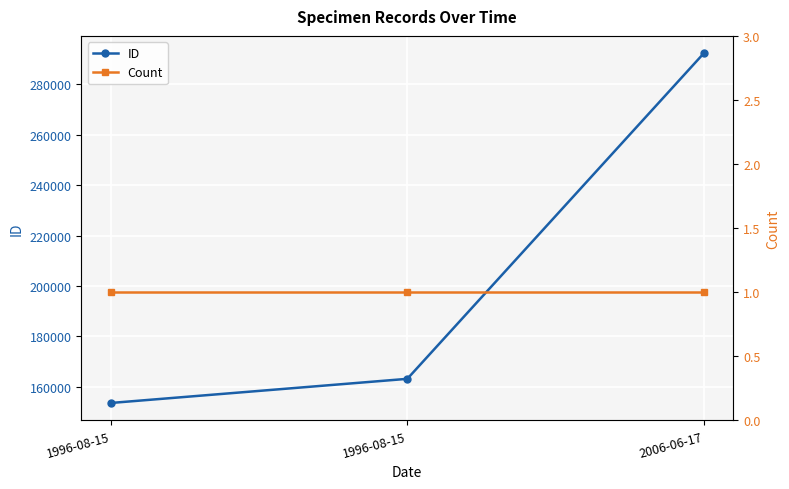

What is the sum of all ID values?

609021